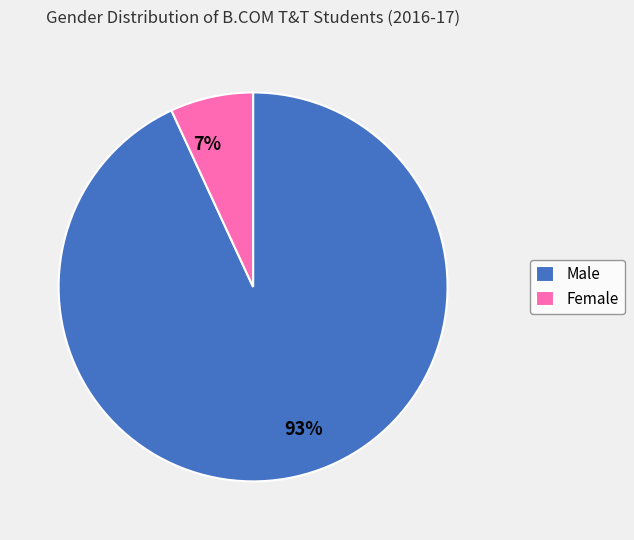

To the nearest percent, what is the average slice percentage?

50%